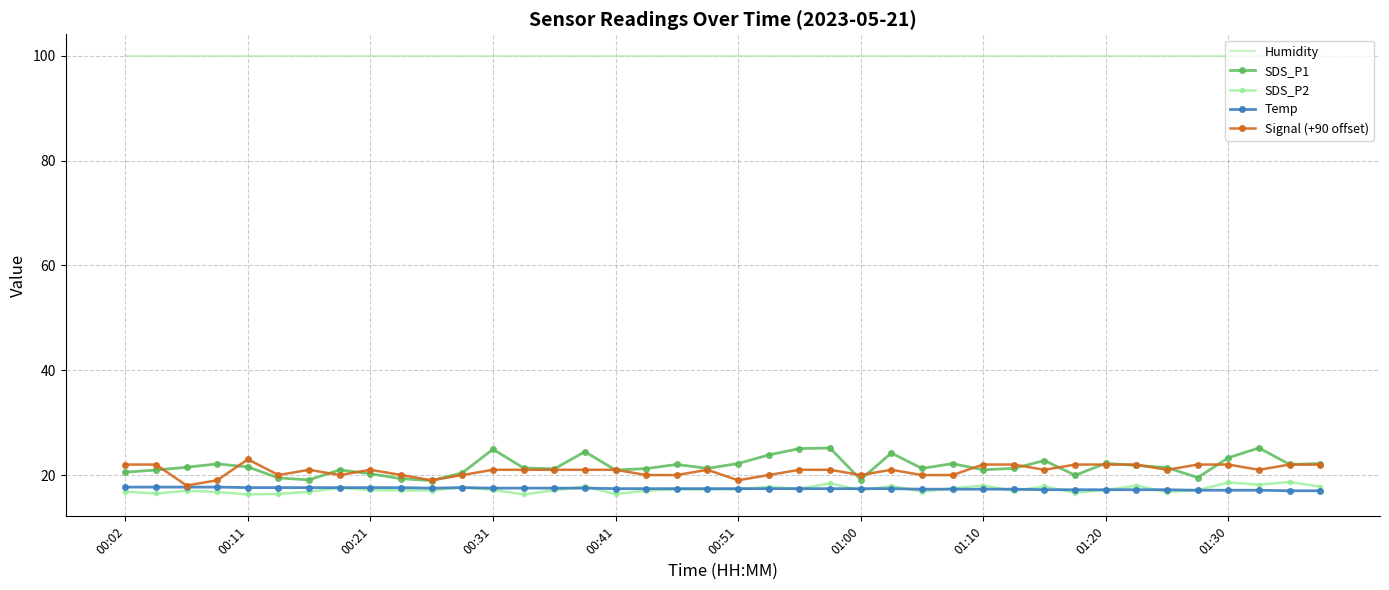

Which series has the largest total across all categories?

Humidity